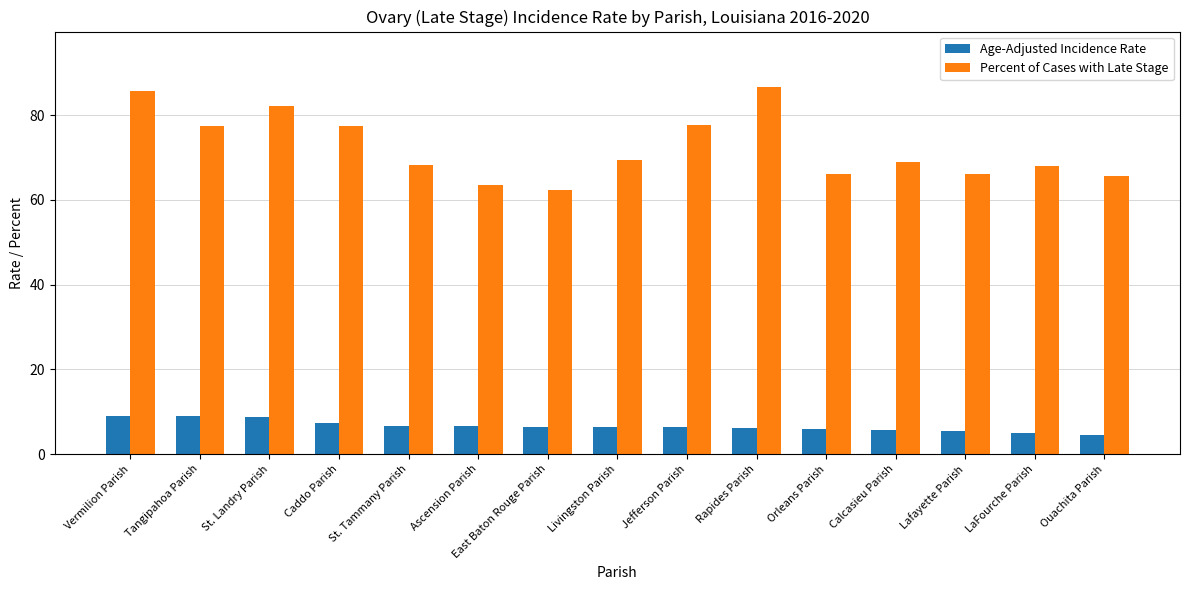

True or false: Percent of Cases with Late Stage has a value of 128.6 at St. Landry Parish.

False